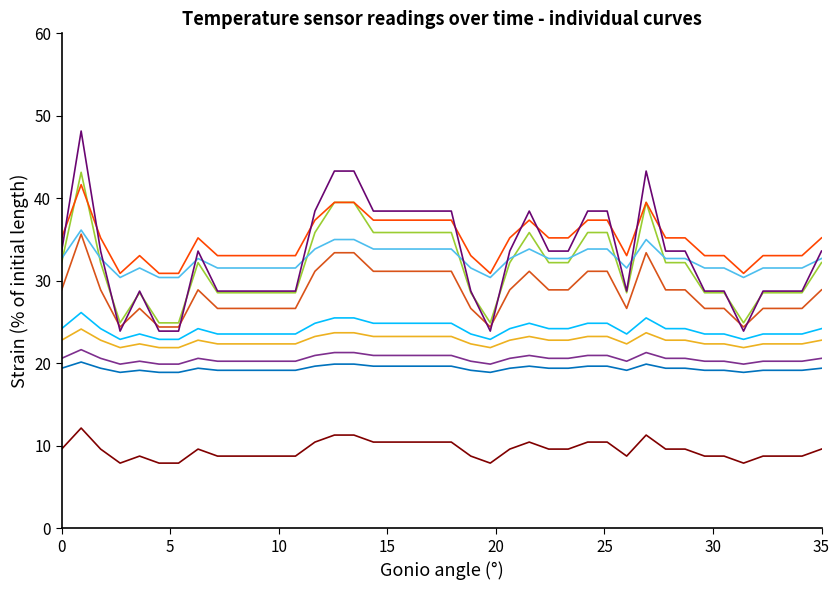

What is the minimum value shown in the chart?

7.9